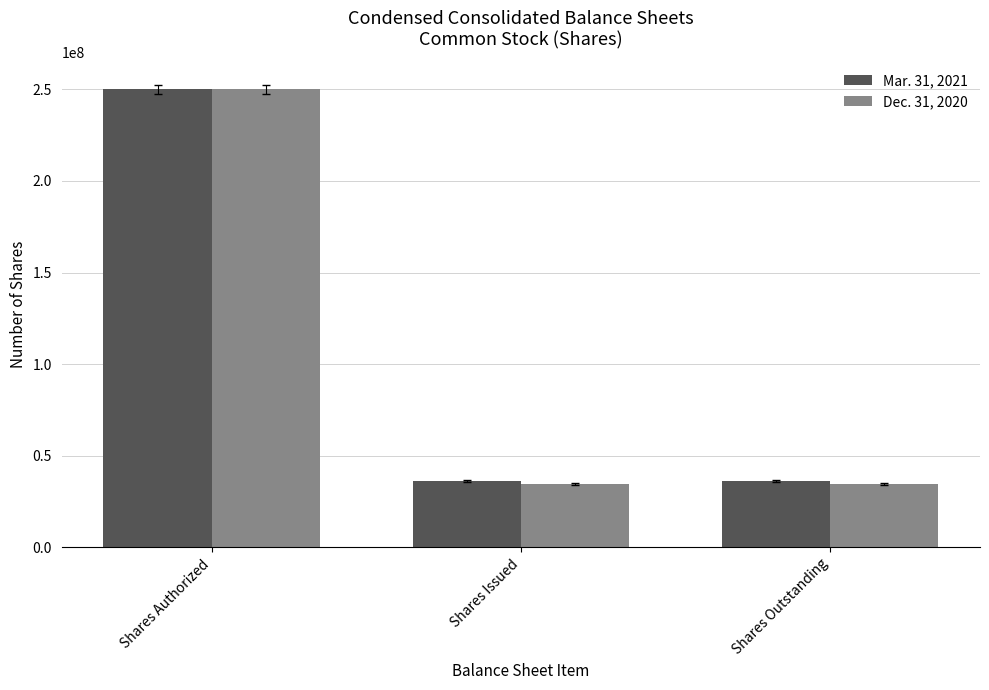

What is the difference between the Mar. 31, 2021 values at Shares Authorized and Shares Issued?

213758642